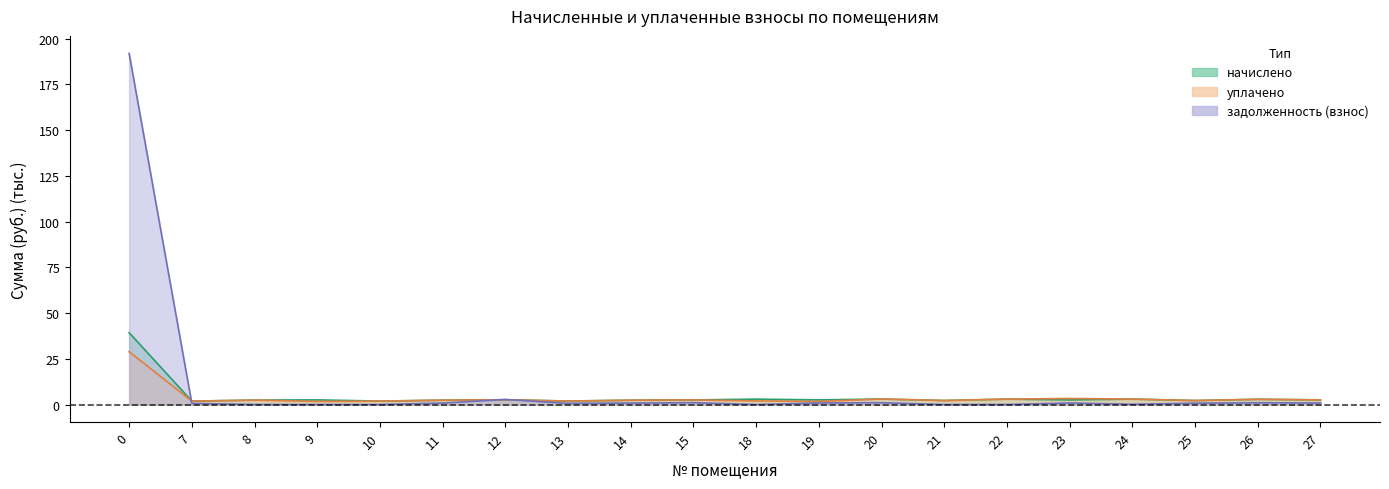

Which category has the lowest value across all series?

8